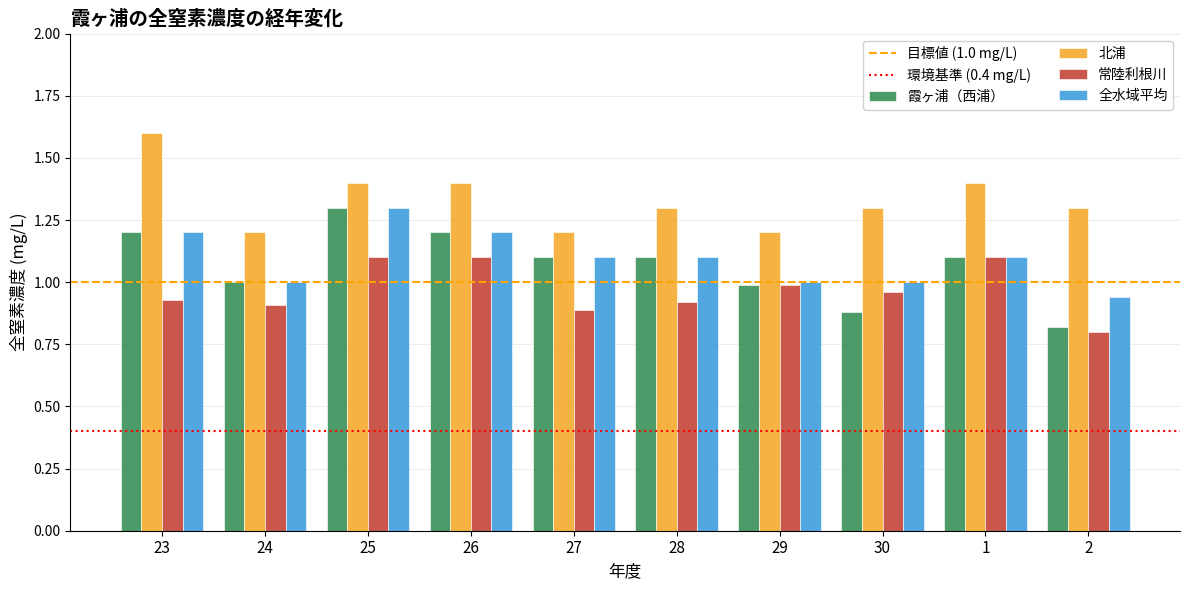

What is the sum of all 全水域平均 values?

10.9